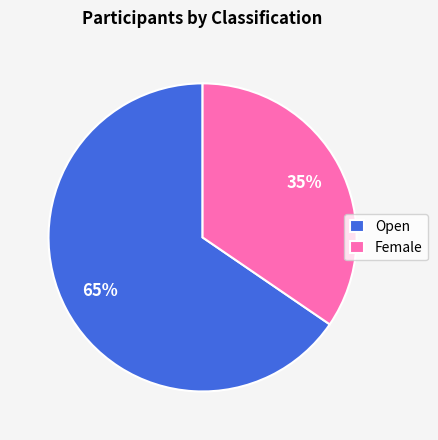

Between Open and Female, which is larger?

Open